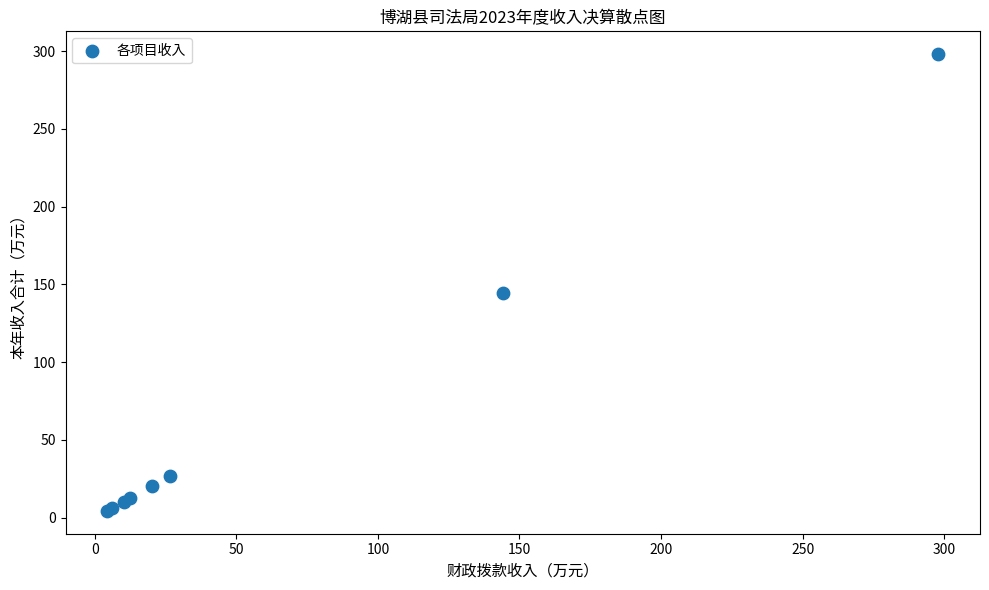

What Y value in the scatter plot is closest to 151?

144.2